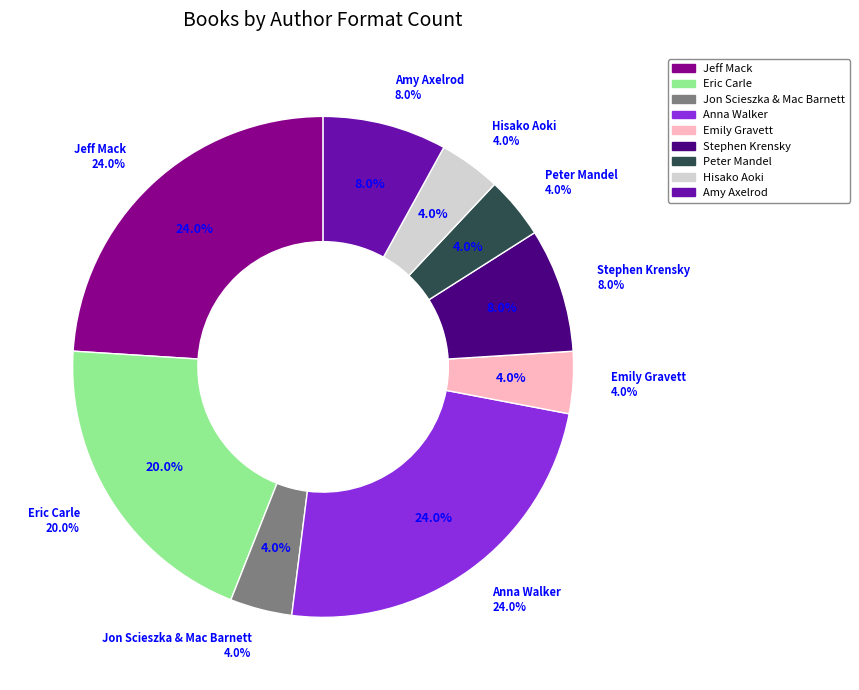

What percentage is the Peter Mandel slice, to the nearest percent?

4%